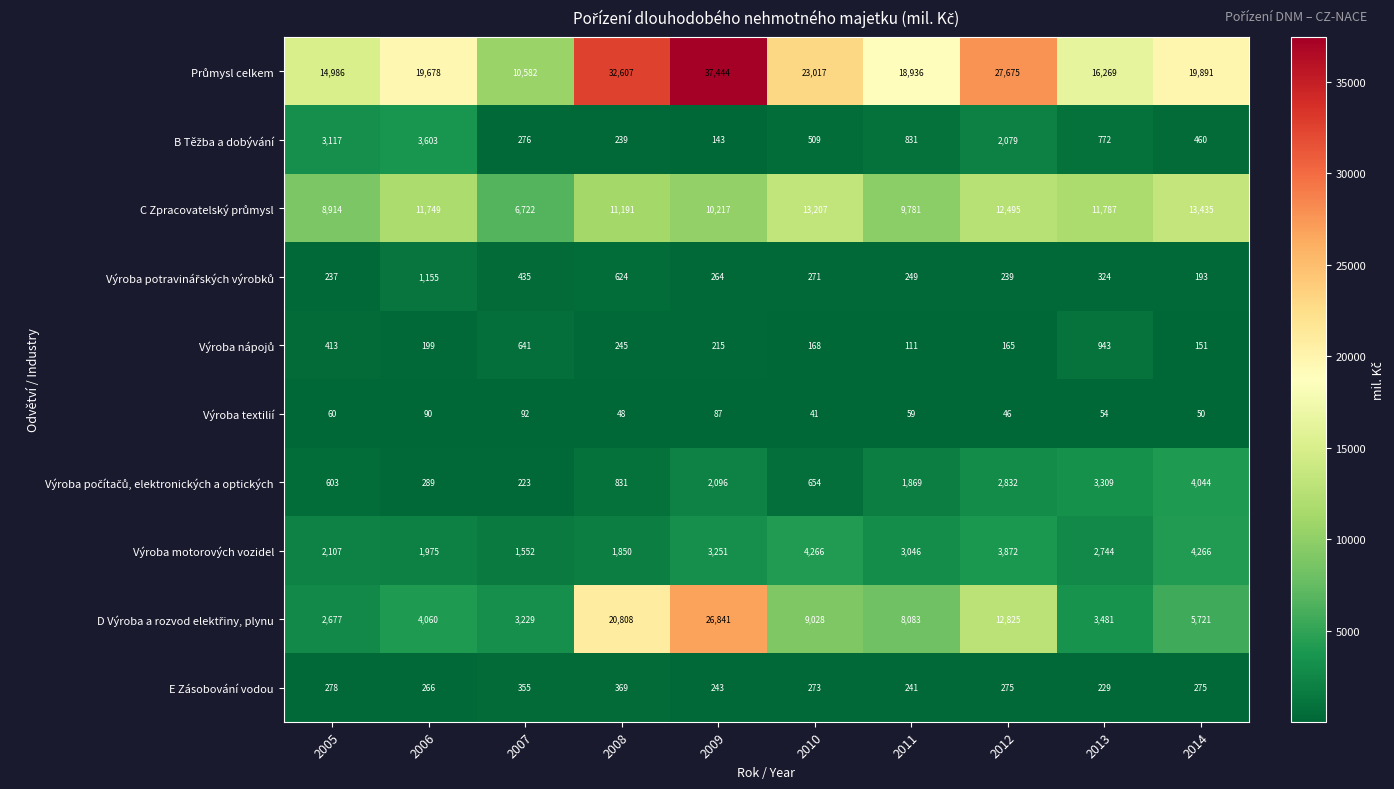

Is it true that E Zásobování vodou equals 160 at 2013?

False